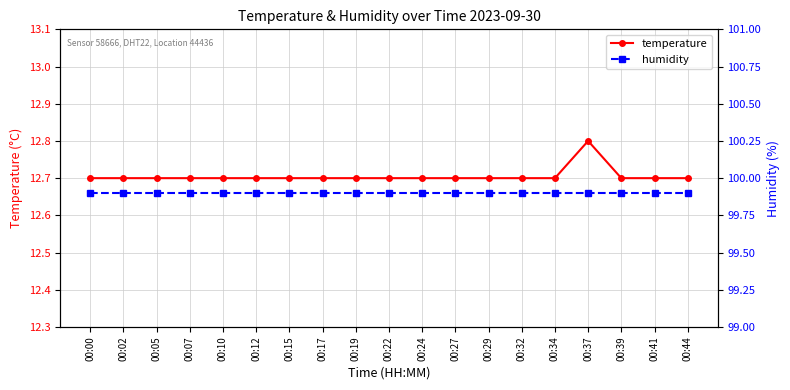

Is the value of temperature at 00:10 greater than the value of humidity at 00:05?

No